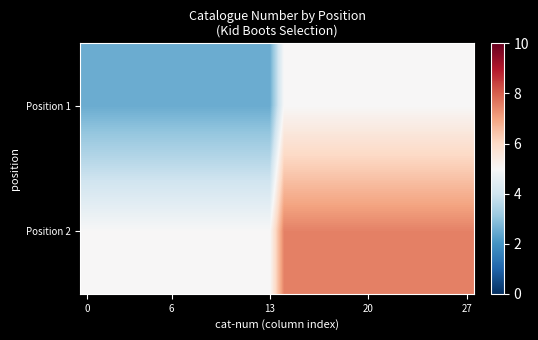

At which category is the sum across all series the highest?

14